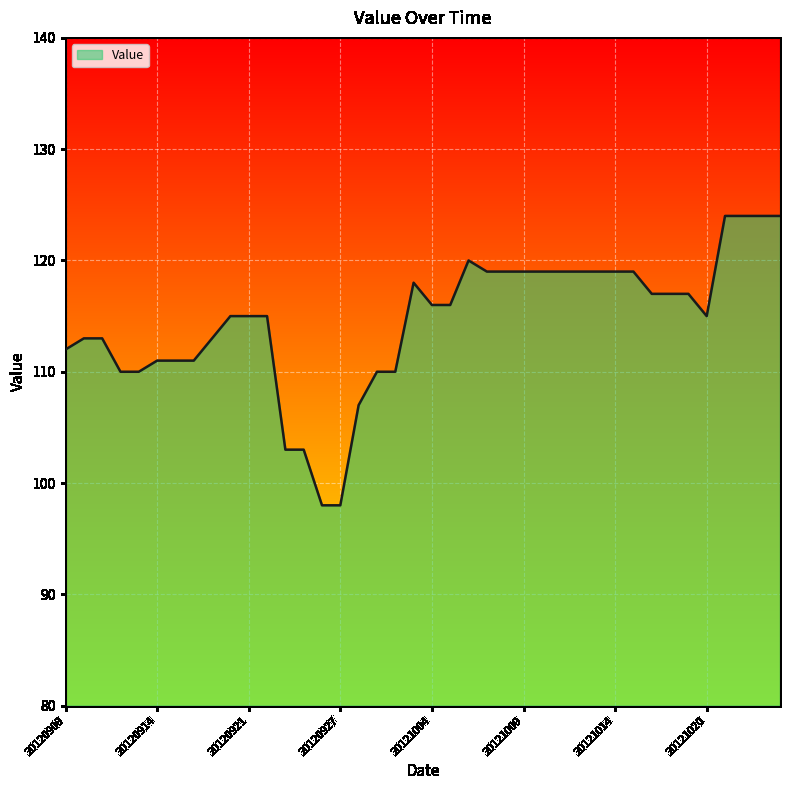

What is the difference between the maximum and minimum values?

26